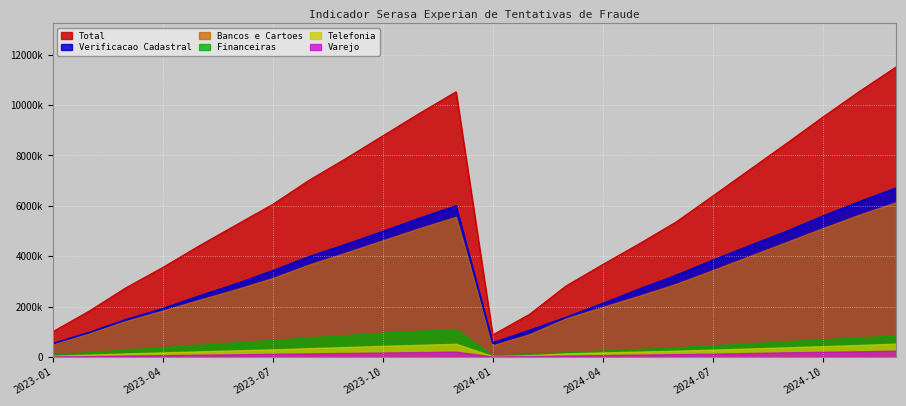

Which label corresponds to the largest value in the chart?

2024-12